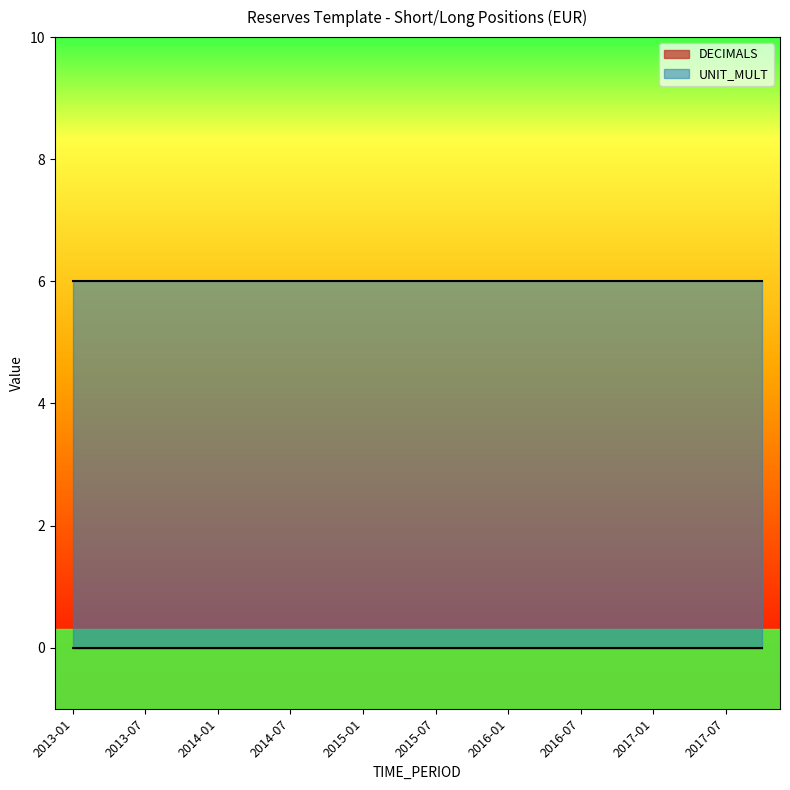

Is the value of DECIMALS at 2017-10 greater than the value of UNIT_MULT at 2014-01?

No